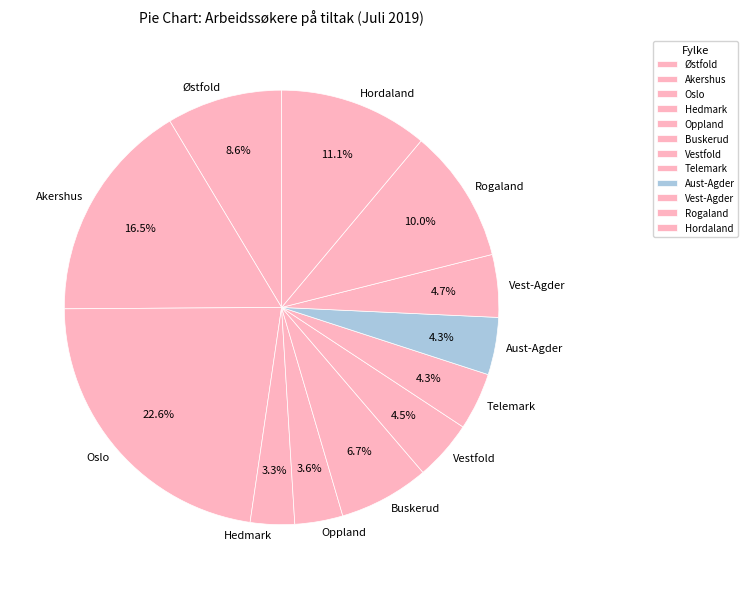

The Oppland slice represents 4% of the pie. True or false?

True